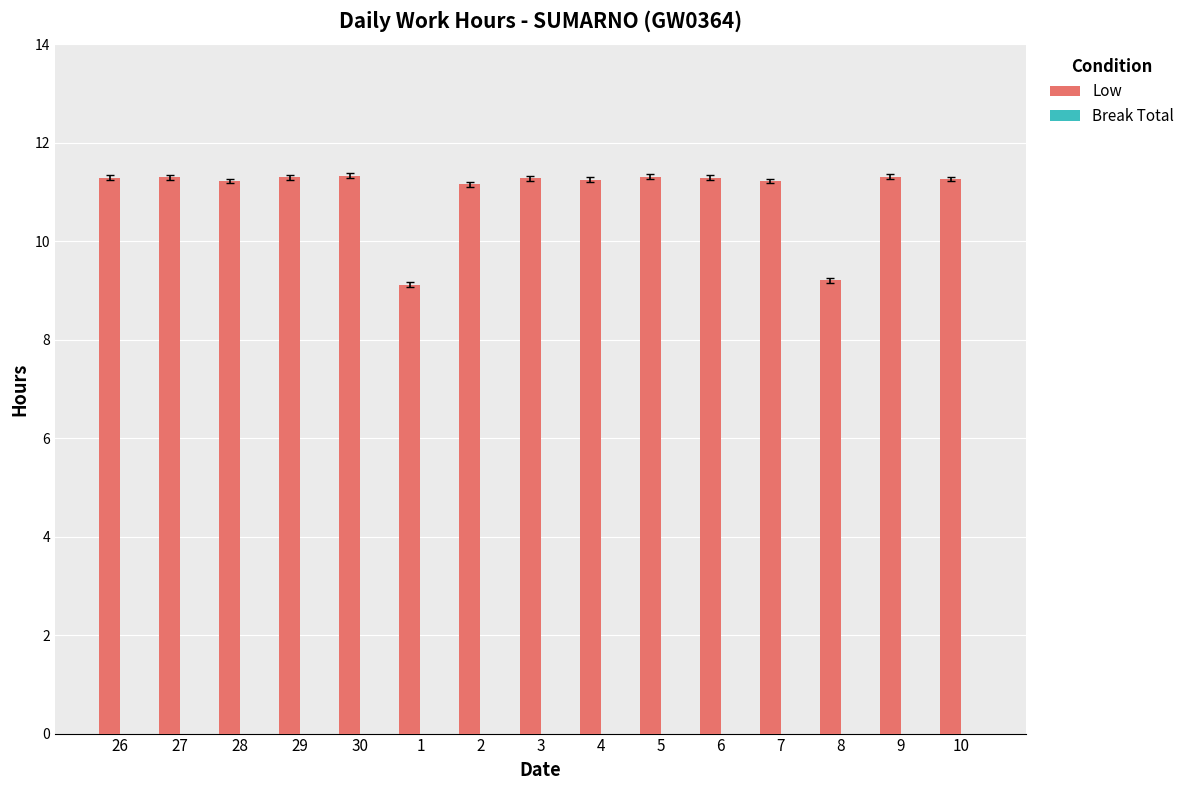

Between 1 and 5, which is larger?

5